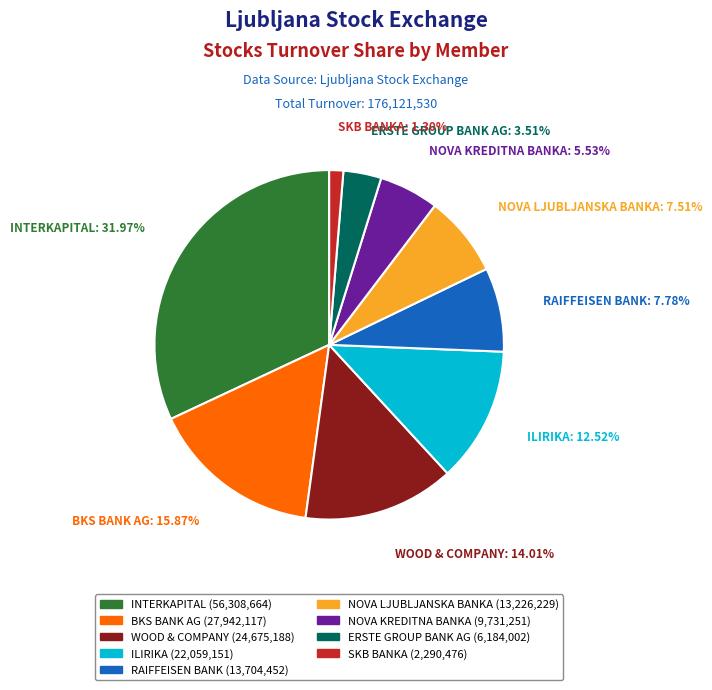

How much of the chart is everything except NOVA LJUBLJANSKA BANKA?

92.5%